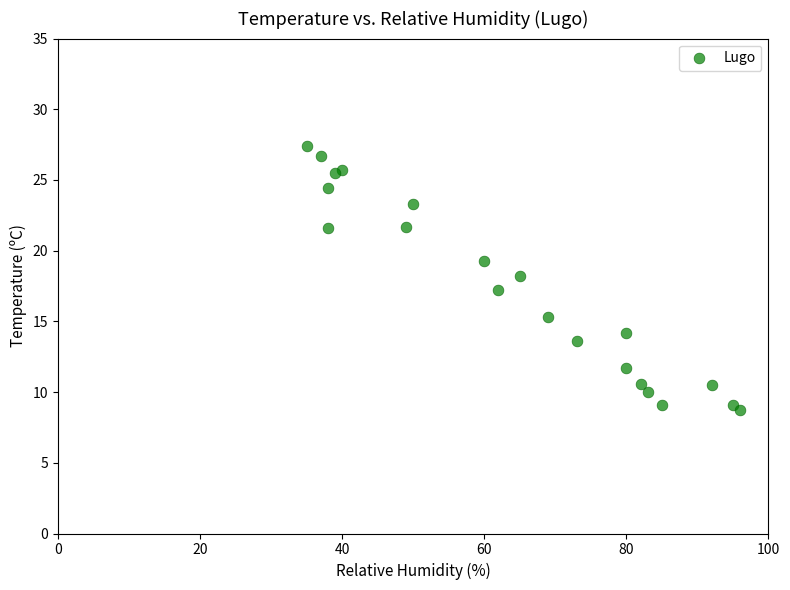

What is the range of Y values (max minus min)?

18.7